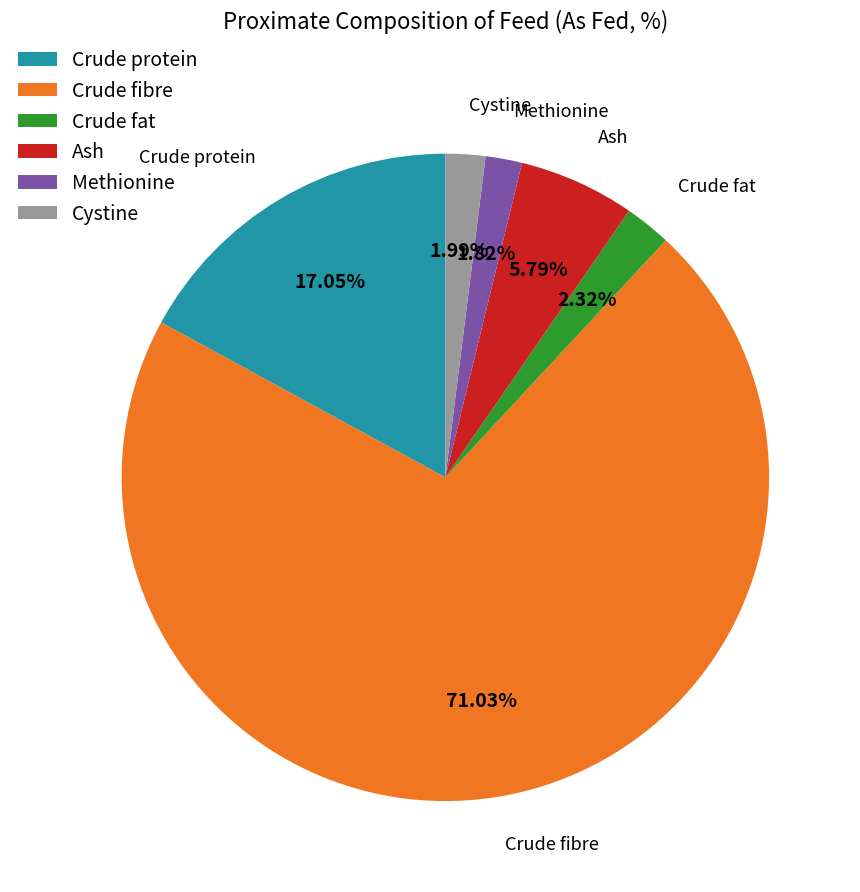

What percentage is the Crude protein slice, to the nearest percent?

17%